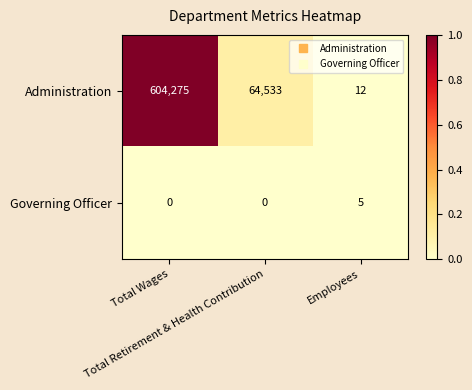

Rank the series by their average value, from highest to lowest.

Administration, Governing Officer